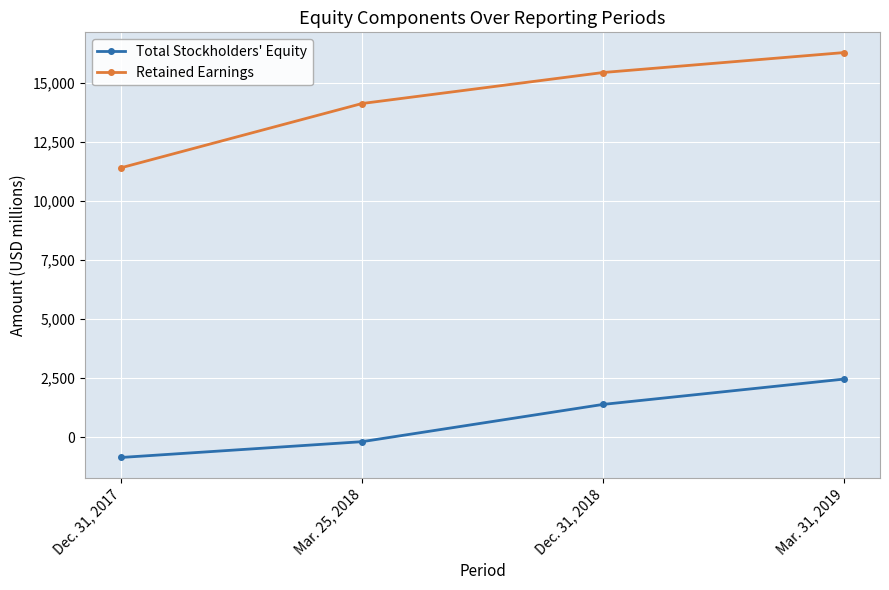

What is the label of the 4th point from the left?

Mar. 31, 2019